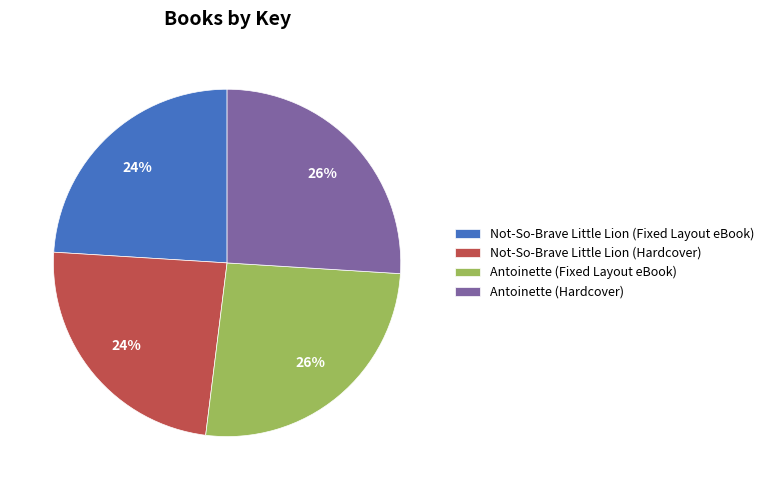

To the nearest percent, what is the difference between the Antoinette (Fixed Layout eBook) and Not-So-Brave Little Lion (Hardcover) slice percentages?

2%